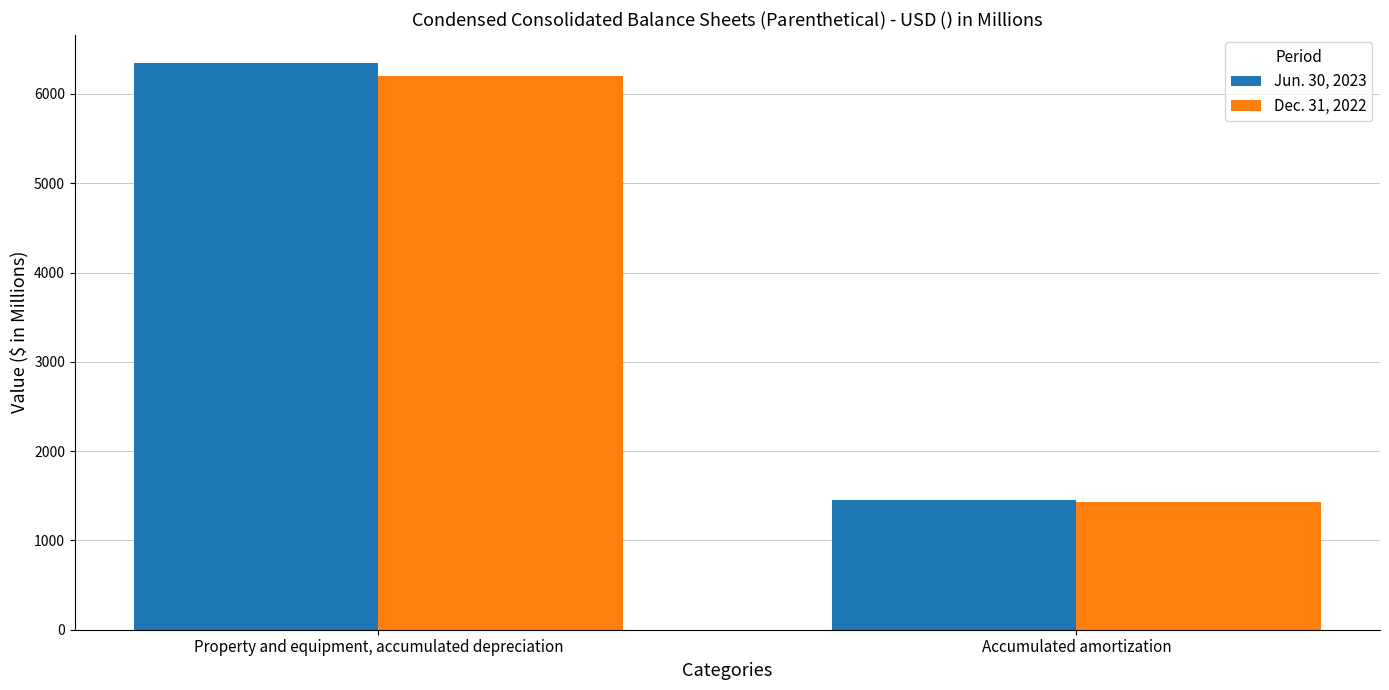

What is the minimum value shown in the chart?

1428